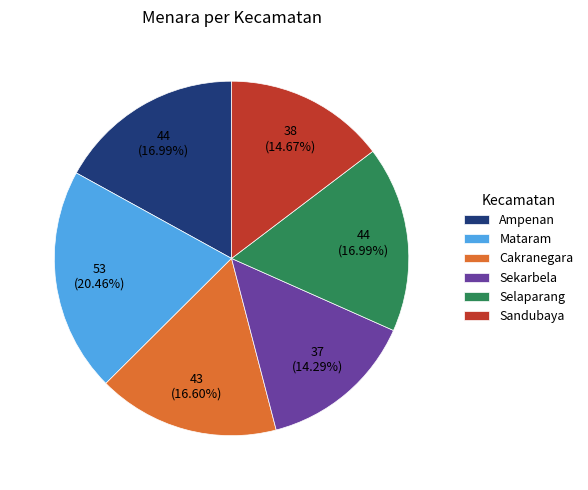

What is the largest slice in the pie chart?

Mataram